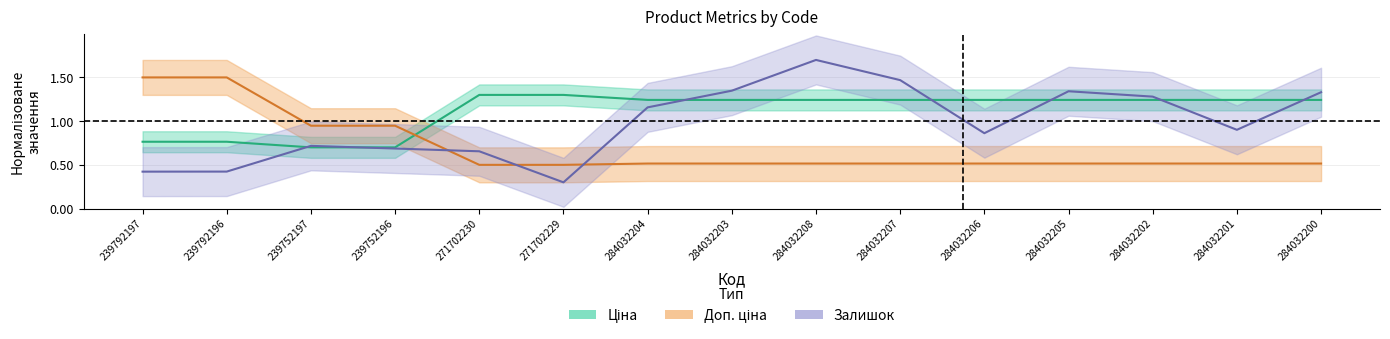

What is the minimum value shown in the chart?

0.3